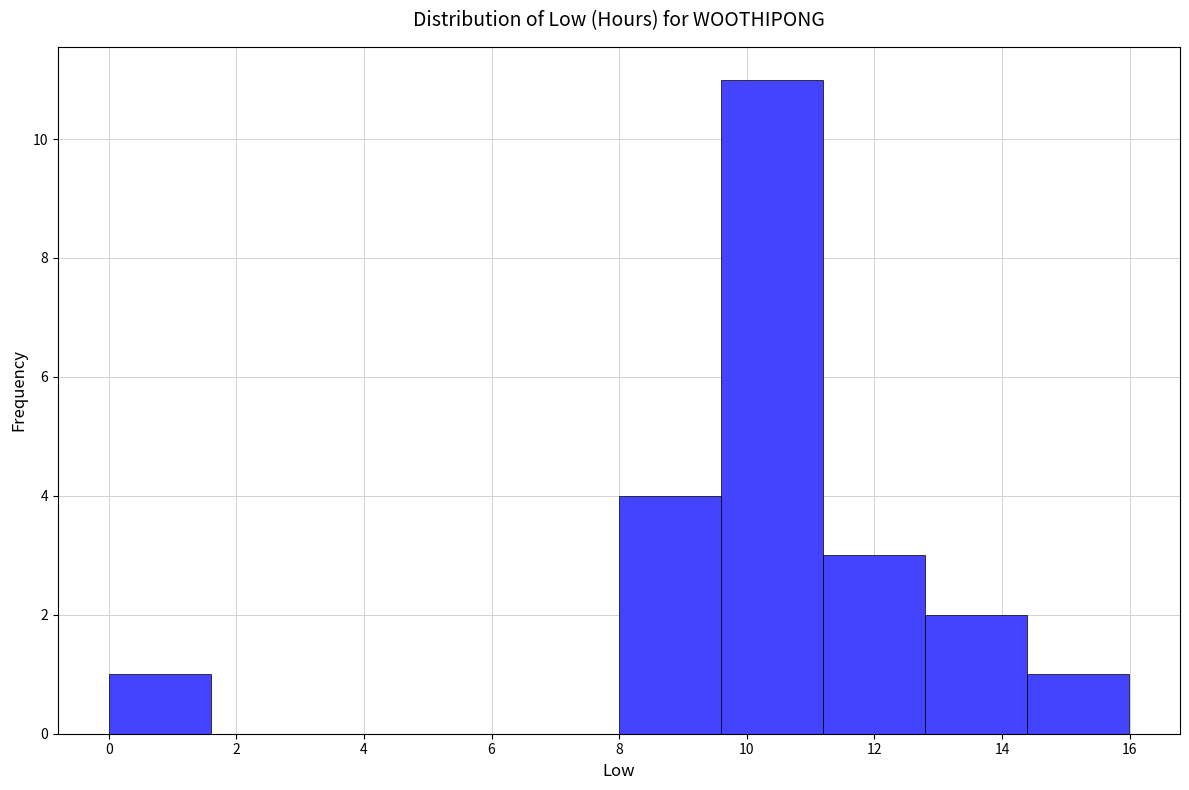

Over which range of the x-axis is the bar tallest?

9.6 to 11.2